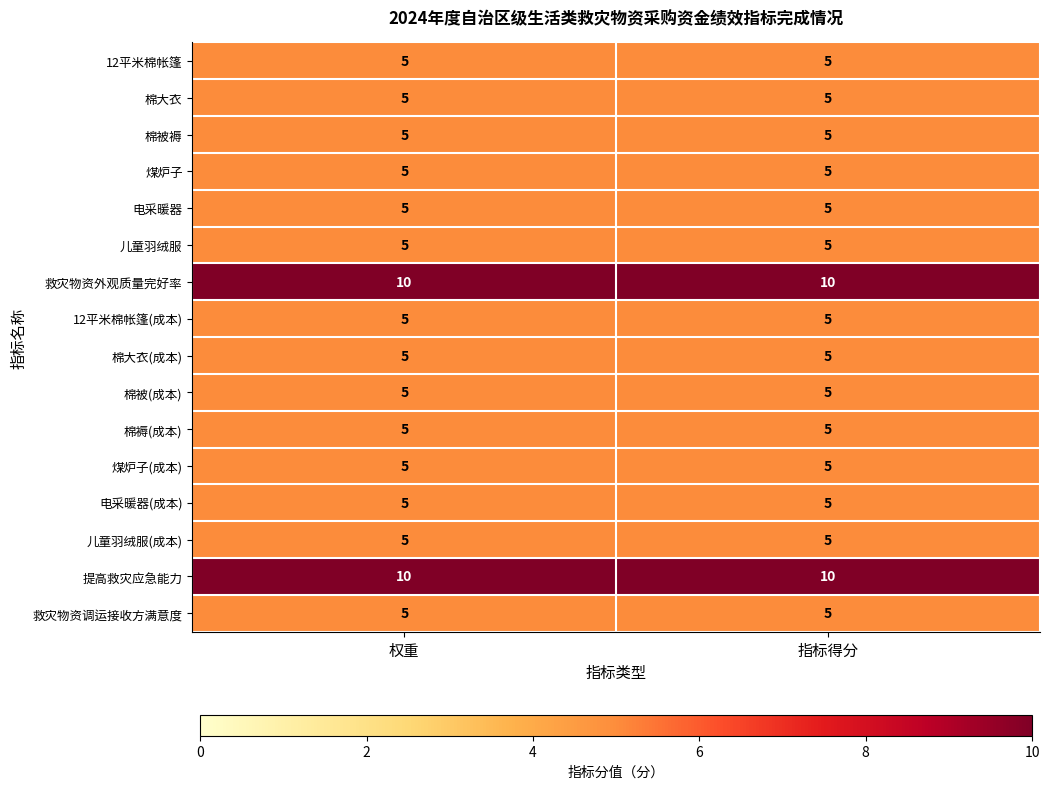

What is the difference between the highest and lowest values at 权重?

5